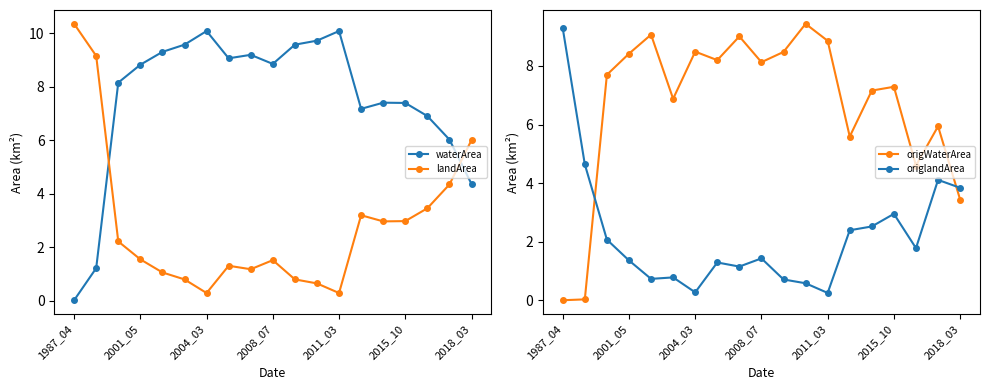

What is the maximum value for waterArea?

10.1